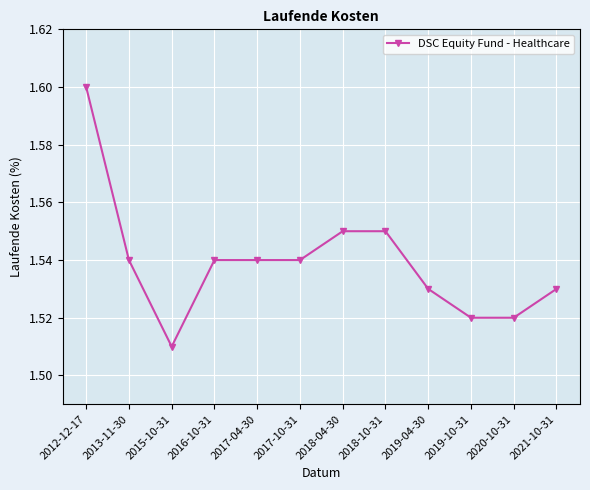

How many lines are shown in the chart?

1